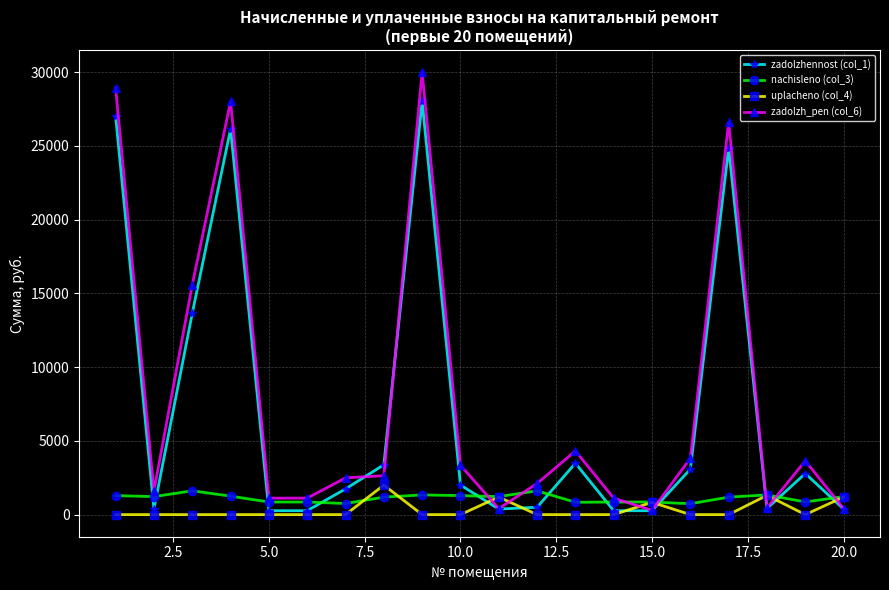

Which series ends up on top after the final intersection of nachisleno (col_3) and zadolzh_pen (col_6)?

nachisleno (col_3)